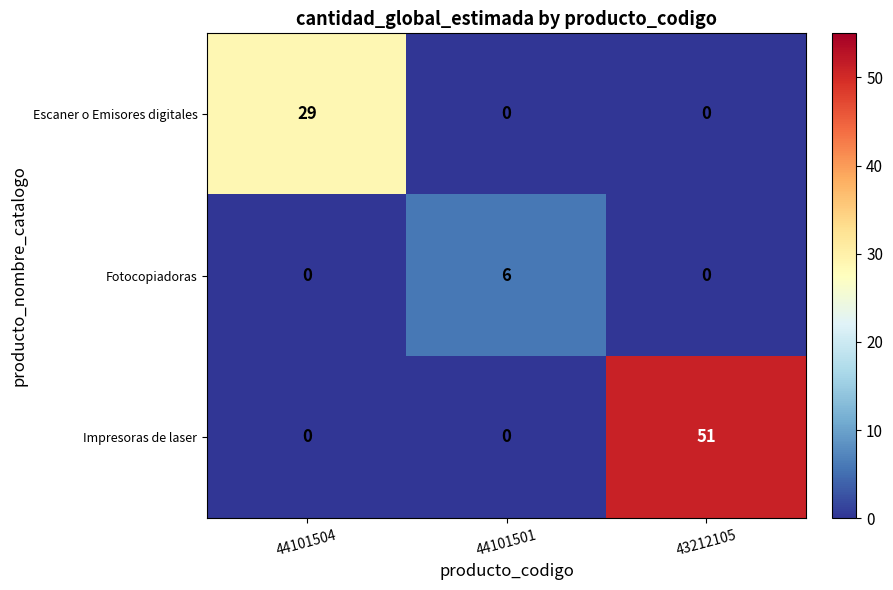

How many data points does each series have?

3